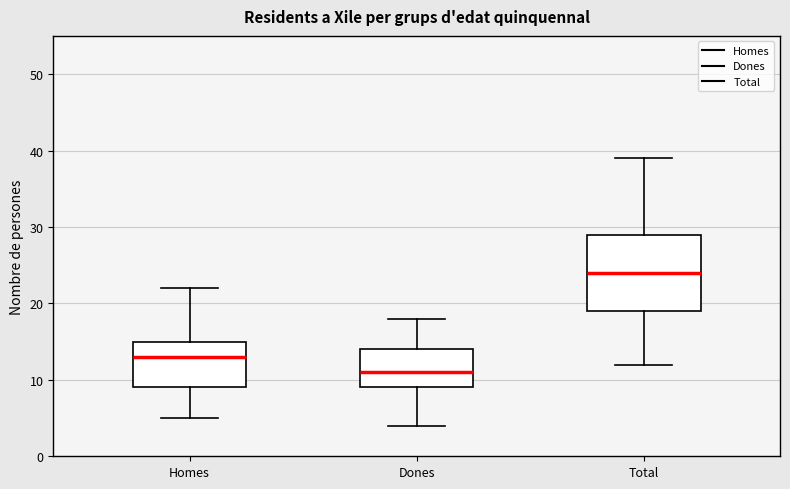

Which box is the tallest, from its lower edge to its upper edge?

Total